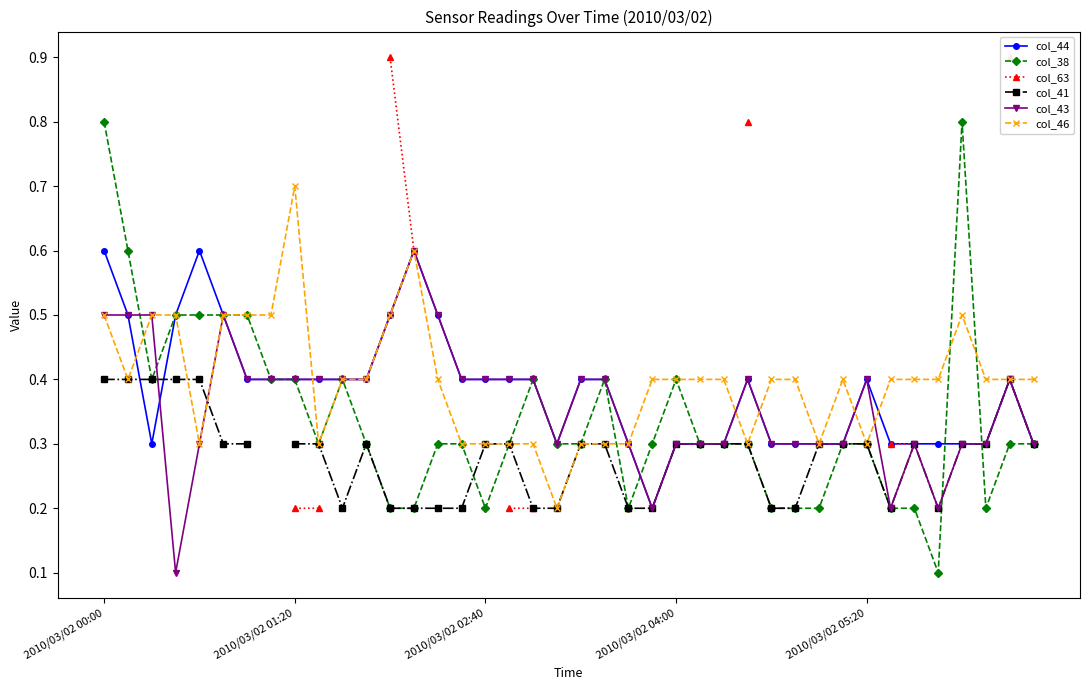

Which series changed the most between 23 and 35?

col_38